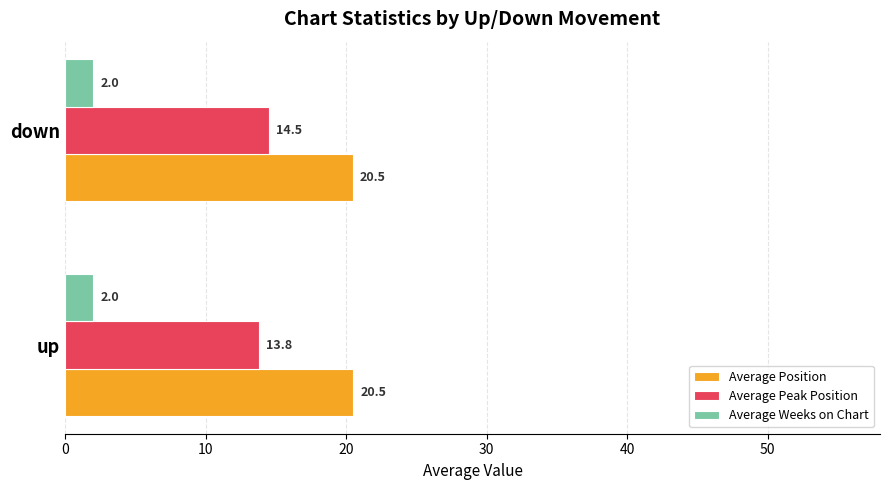

At which category is the sum across all series the highest?

down